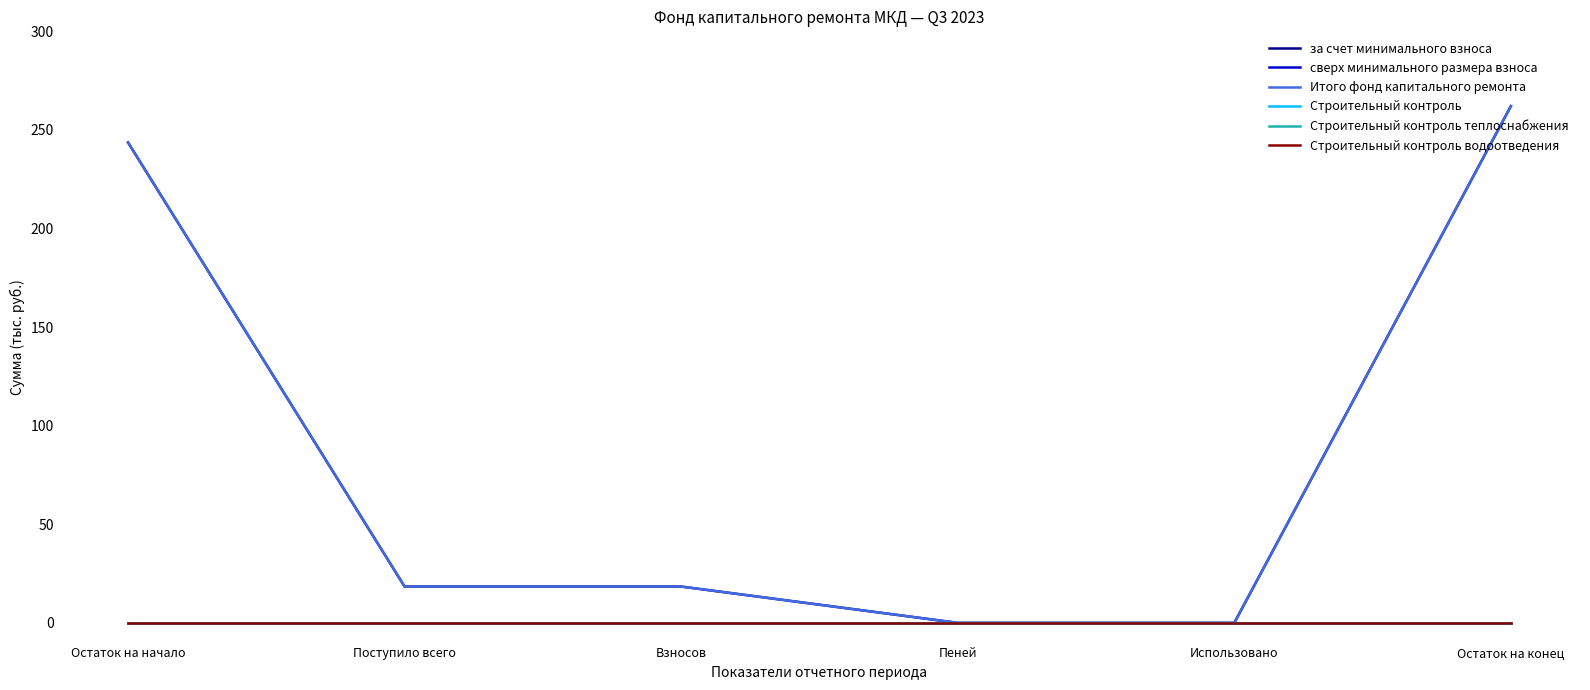

True or false: сверх минимального размера взноса and Итого фонд капитального ремонта cross at least once.

False